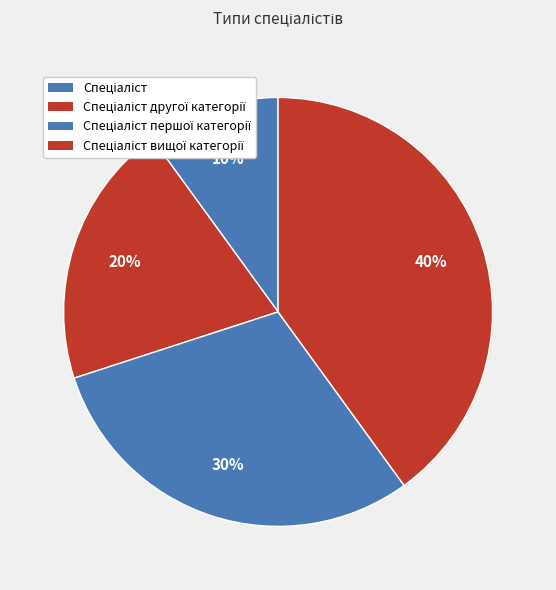

The Спеціаліст другої категорії slice represents 20% of the pie. True or false?

True